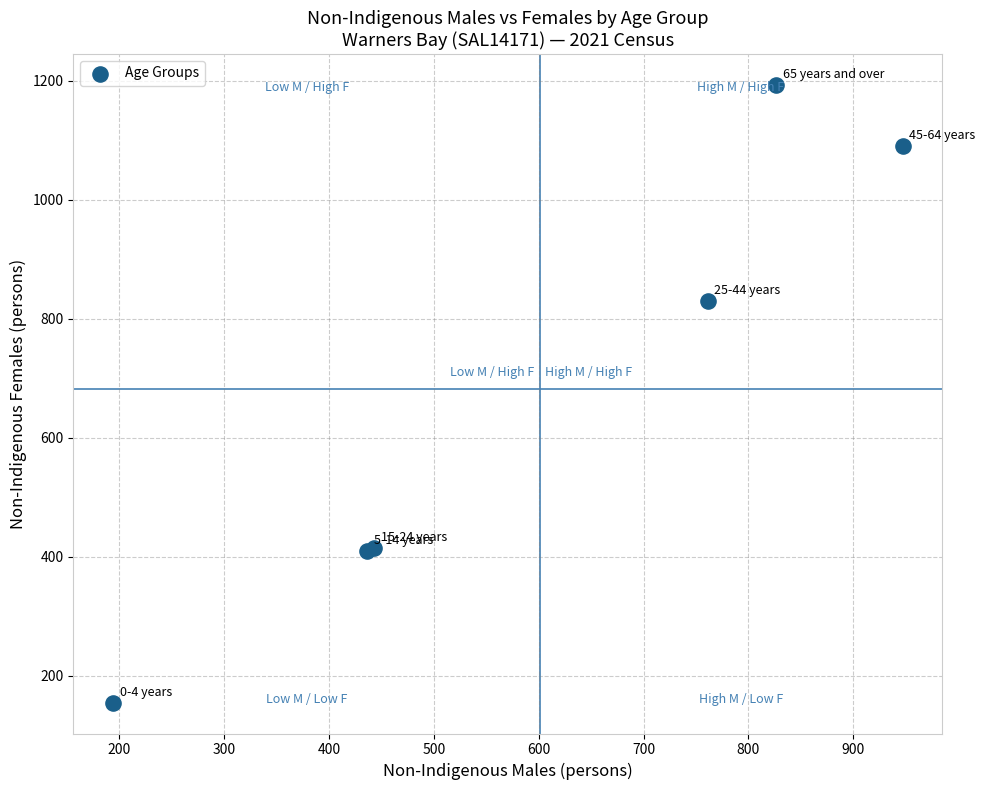

What Y value in the scatter plot is closest to 674?

830